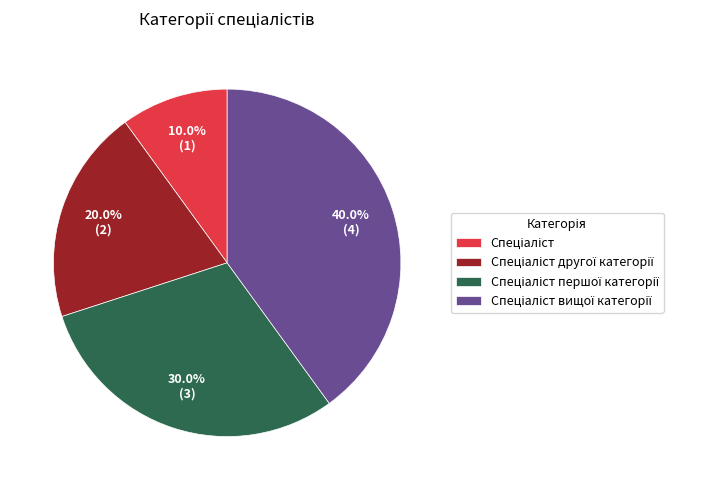

Does any single category account for the majority?

No